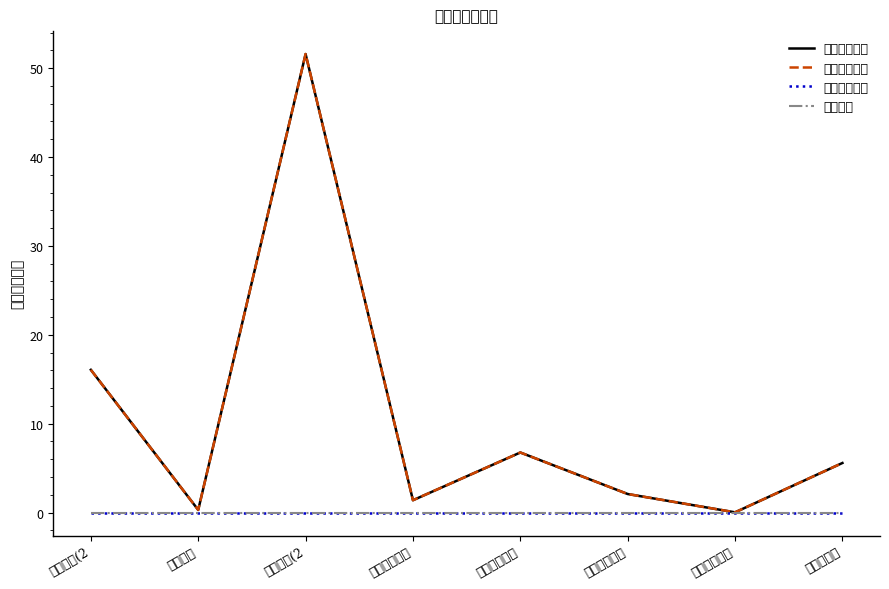

True or false: 上级补助收入 and 事业收入 intersect in this chart.

False